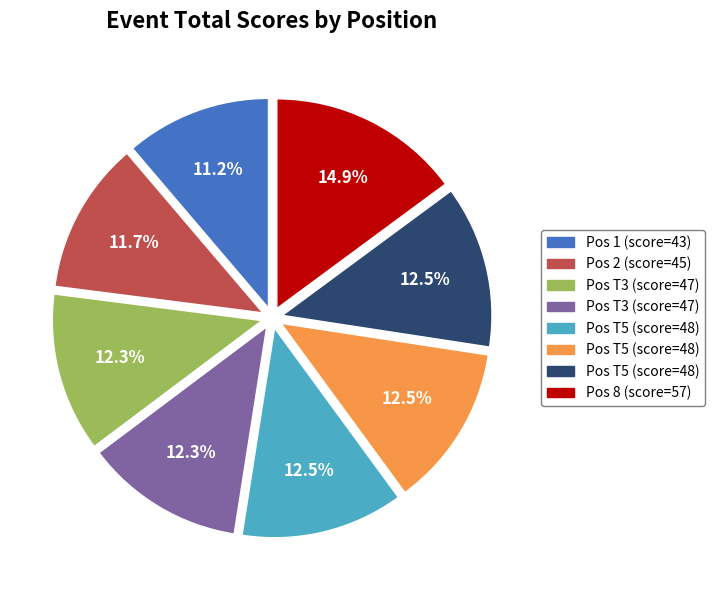

Count the number of slices in the pie.

8